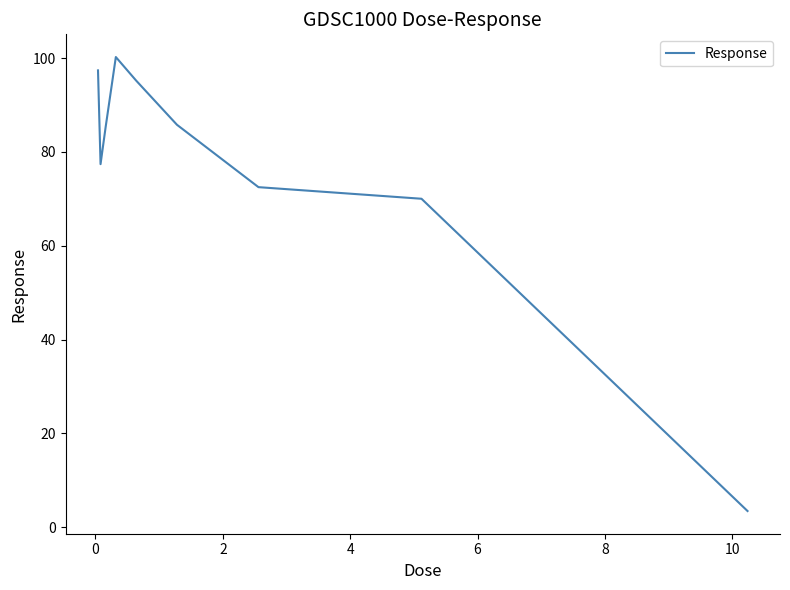

What is the difference between the maximum and minimum values?

96.8